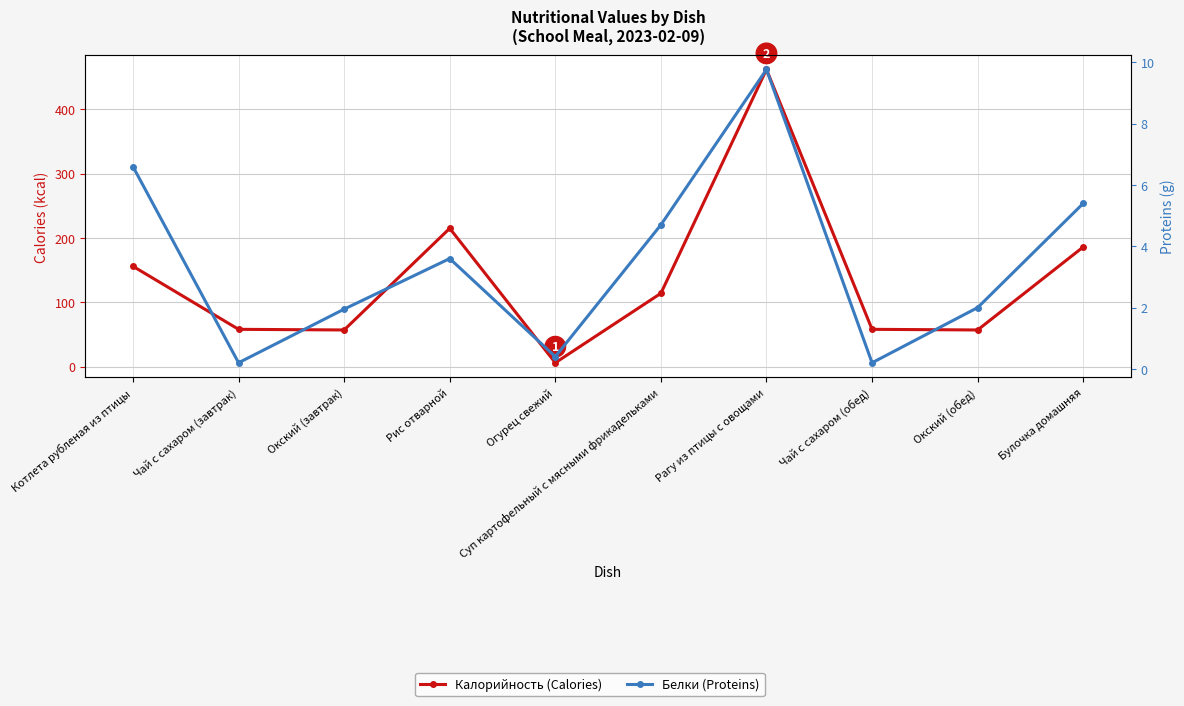

Which series has the widest spread of values?

Калорийность (Calories)